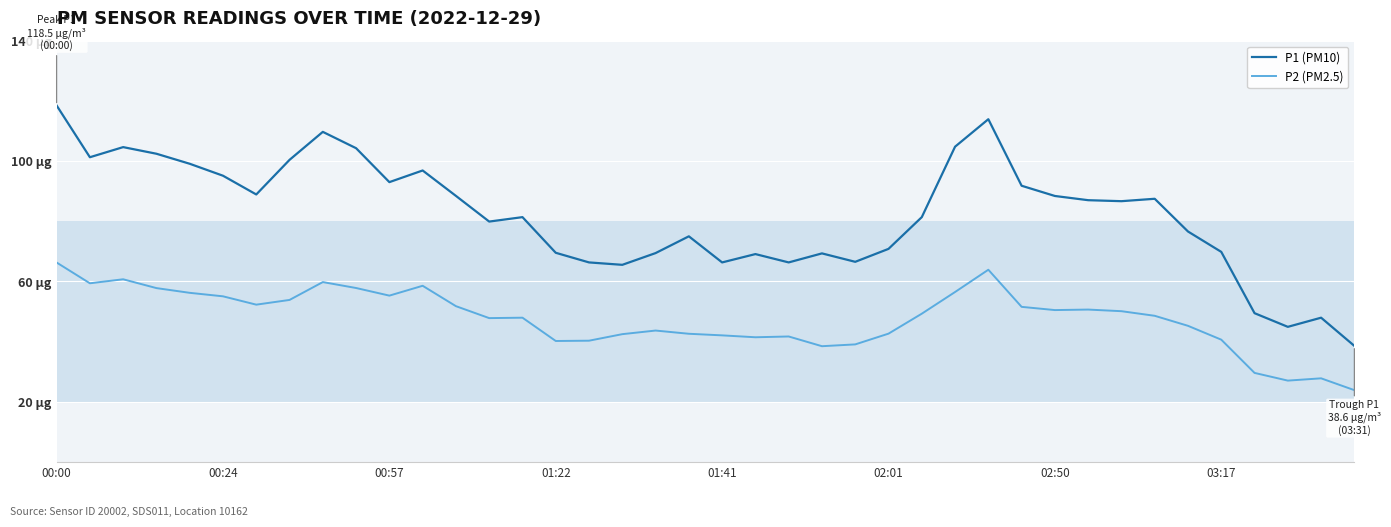

What are all the series names shown in the legend?

P1 (PM10), P2 (PM2.5)